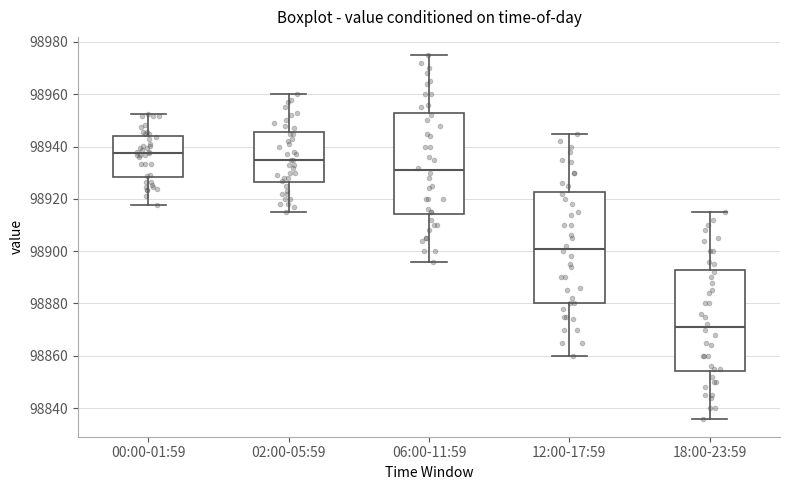

Reading left to right, transcribe this box plot: for each box, give where its median line is, the range the box spans, and where its two whiskers end, as read against the y-axis. The values are not printed on the chart, so give them approximately, as read against the axis.

00:00-01:59: median 98938, box 98928 to 98944, whiskers 98918 to 98952
02:00-05:59: median 98936, box 98926 to 98946, whiskers 98916 to 98960
06:00-11:59: median 98932, box 98914 to 98952, whiskers 98896 to 98976
12:00-17:59: median 98902, box 98880 to 98922, whiskers 98860 to 98946
18:00-23:59: median 98872, box 98854 to 98892, whiskers 98836 to 98916